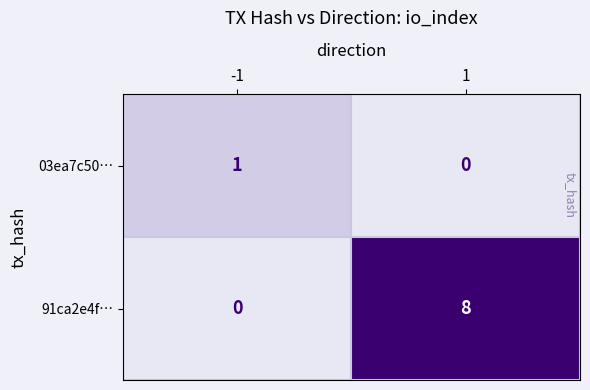

What is the total value across all series at 1?

8